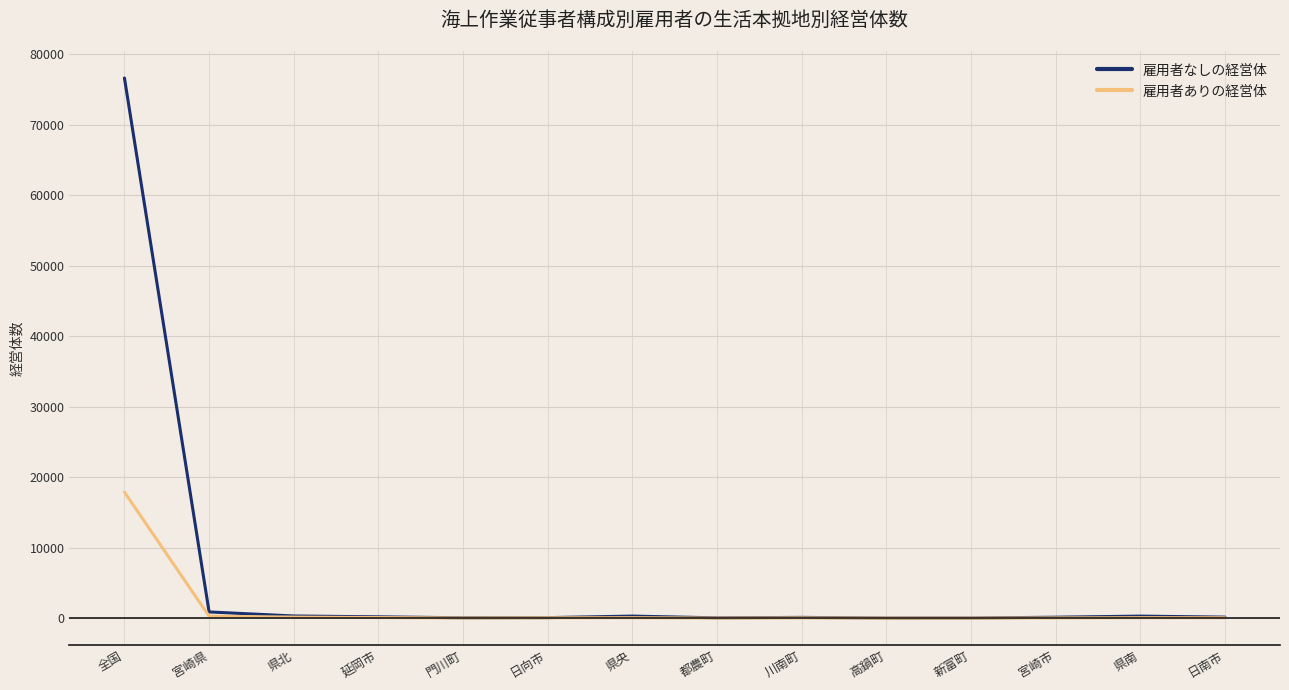

Read the 雇用者ありの経営体 value at 日南市.

54